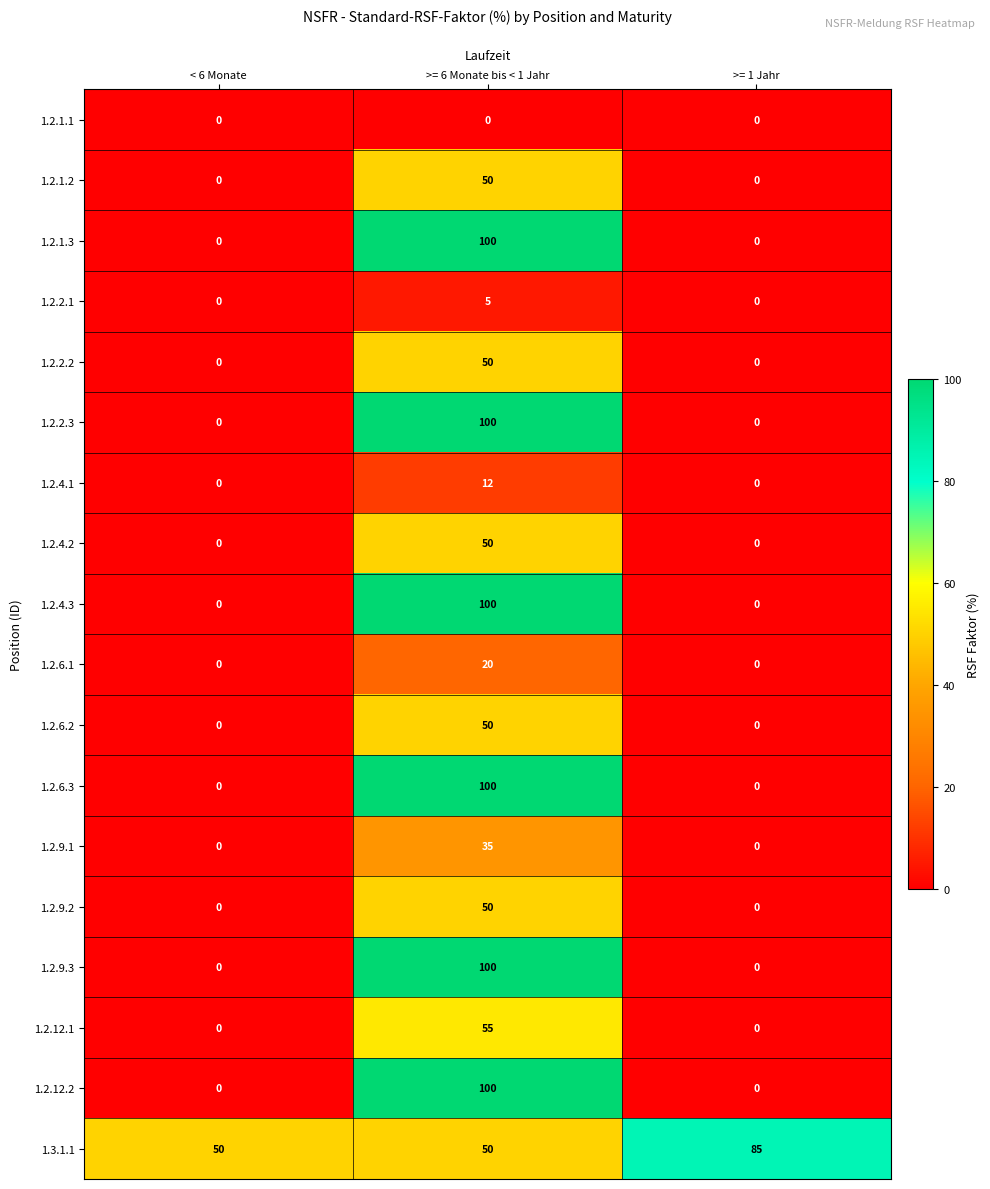

Which series has the largest total across all categories?

1.3.1.1